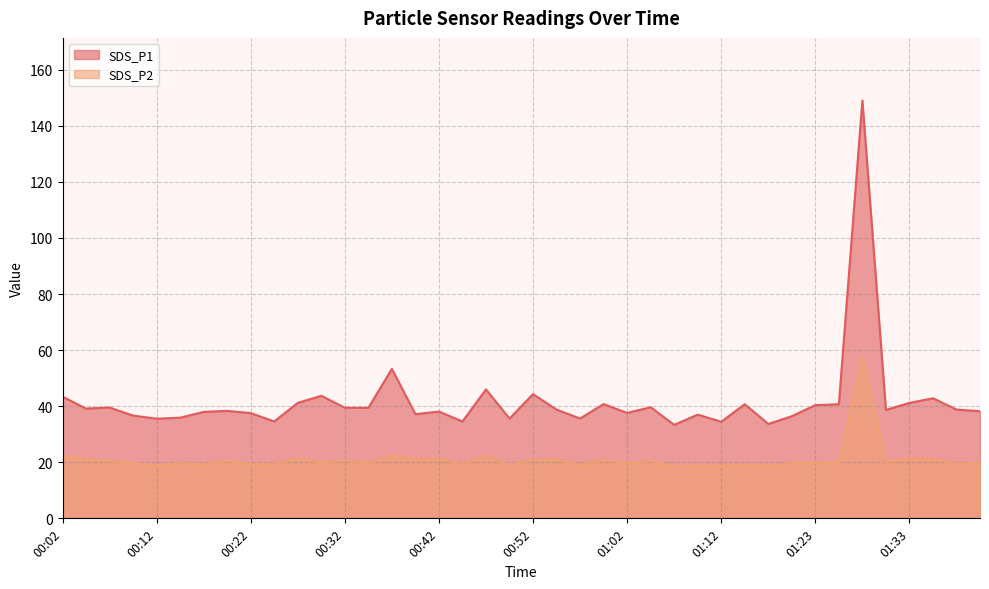

Between 00:29 and 01:02, which series saw the biggest shift?

SDS_P1